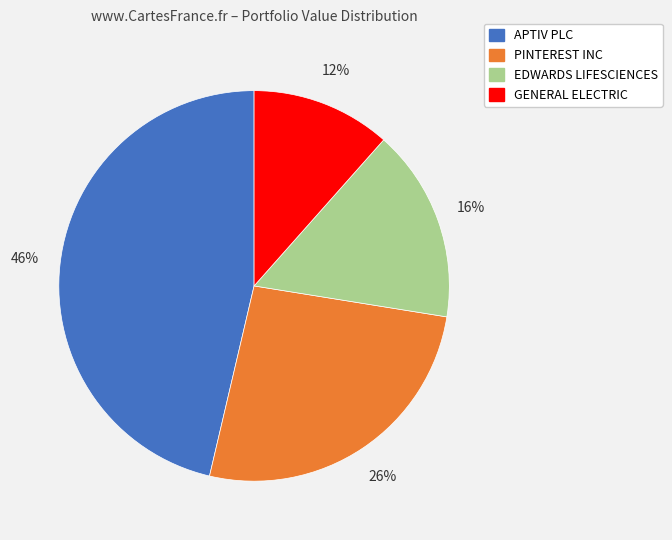

Which slice is the smallest?

GENERAL ELECTRIC